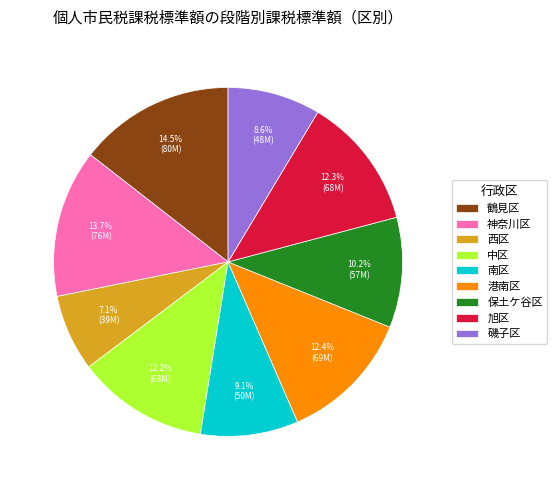

How many slices are in this pie chart?

9